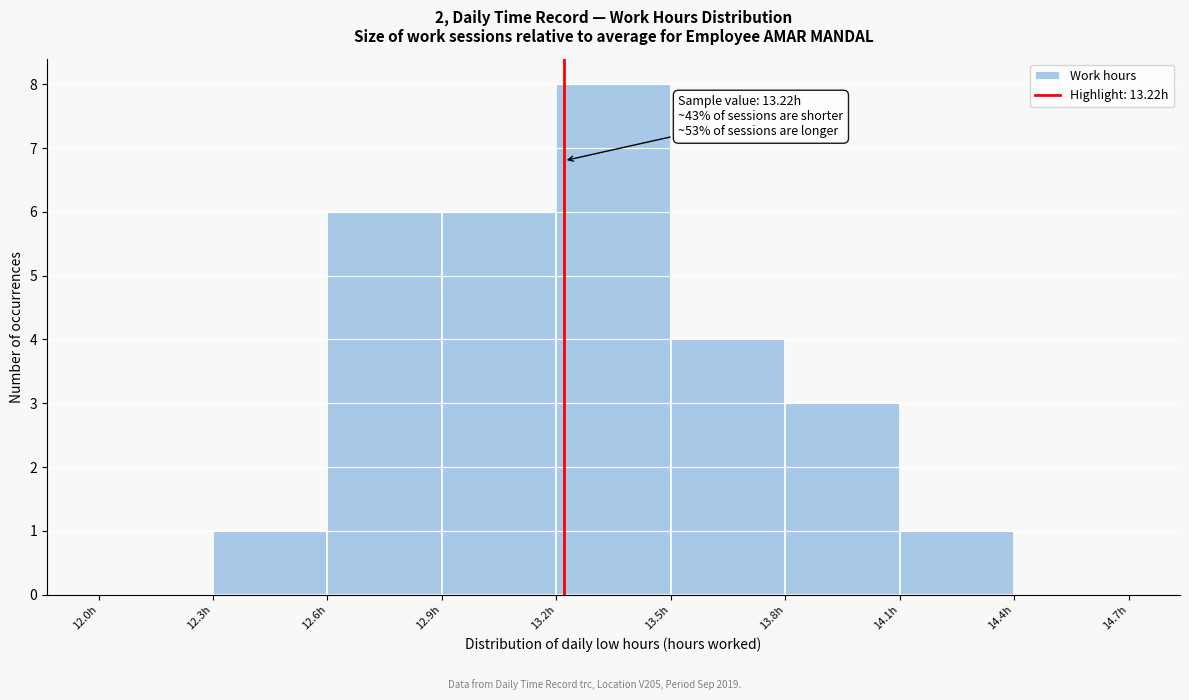

Over which range of the x-axis is the bar tallest?

13.2 to 13.5